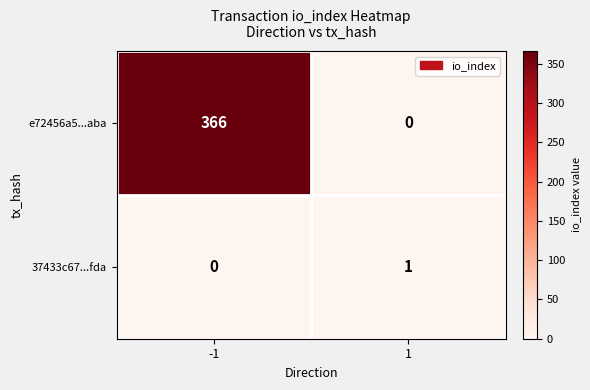

Reading right to left, transcribe all the data shown in this chart.

e72456a5...aba: 1=0	-1=366
37433c67...fda: 1=1	-1=0